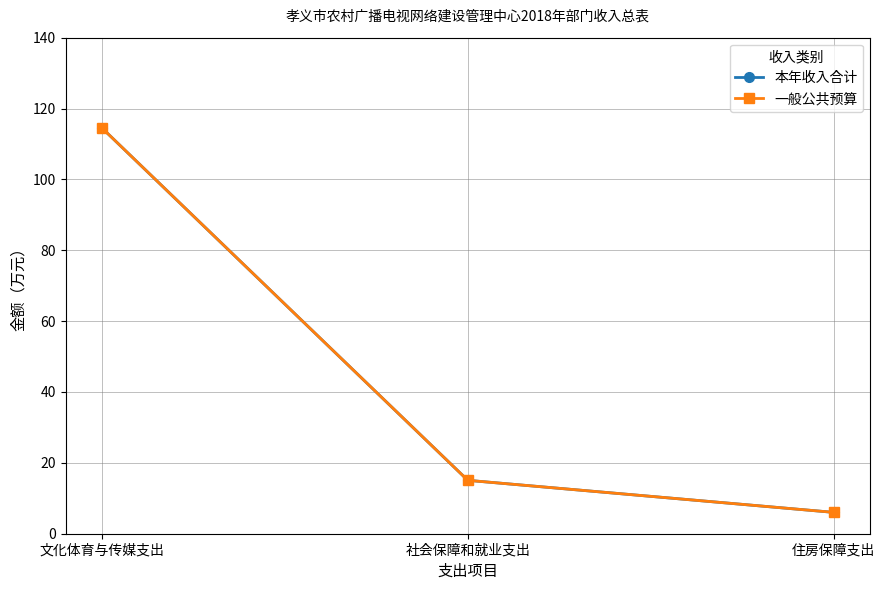

At 住房保障支出, list the series in order from smallest to largest.

本年收入合计, 一般公共预算